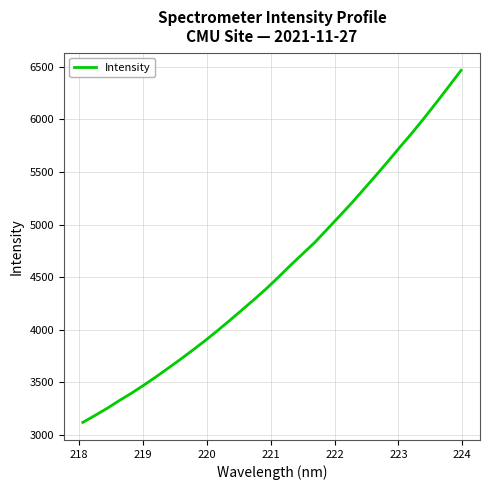

What is the difference between the maximum and minimum values?

3351.1